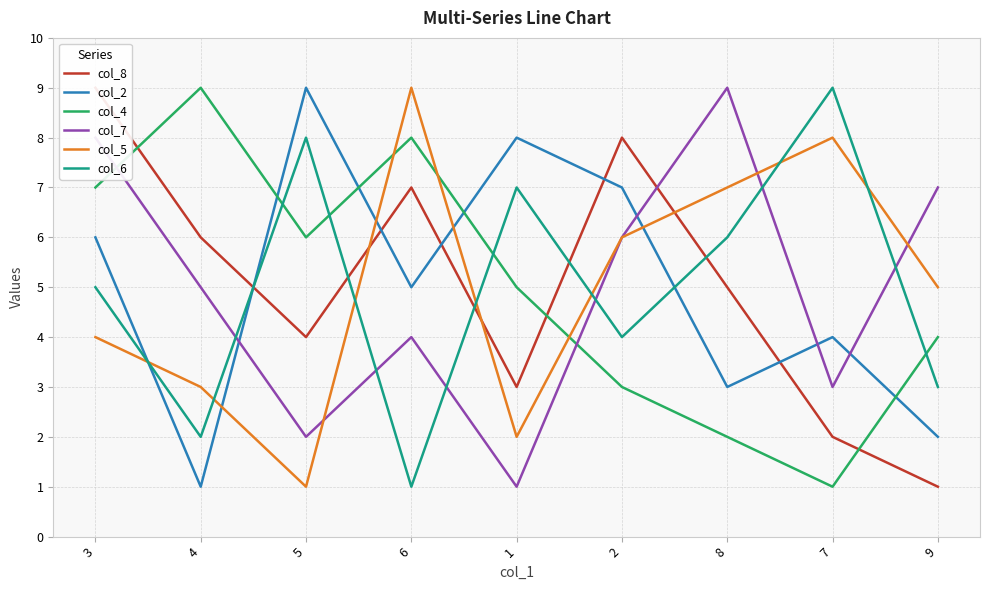

What is the maximum value shown in the chart?

9